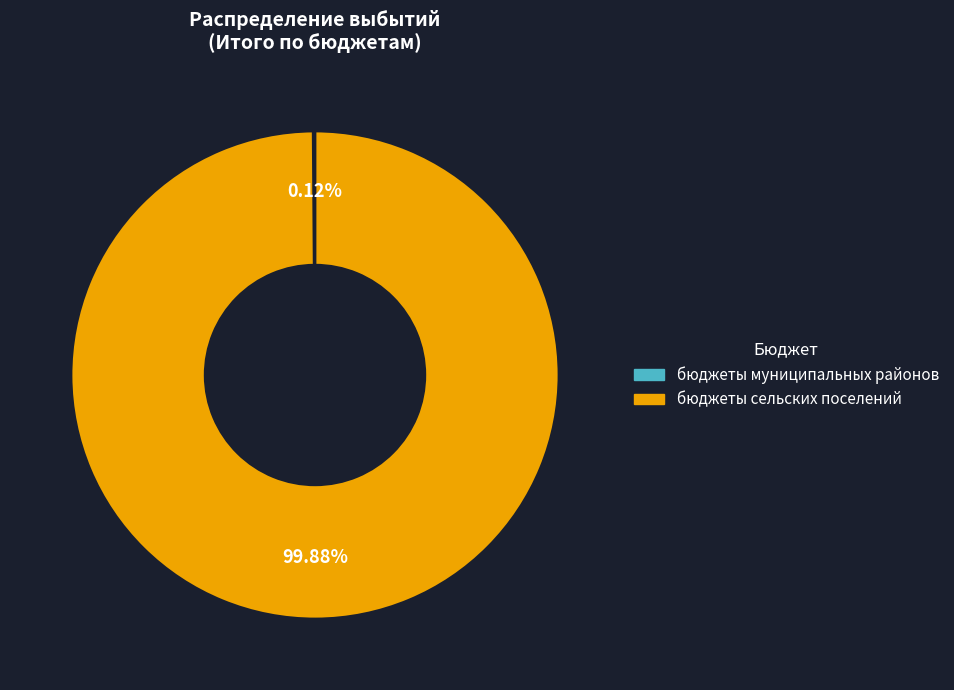

Which slice is the largest?

бюджеты сельских поселений